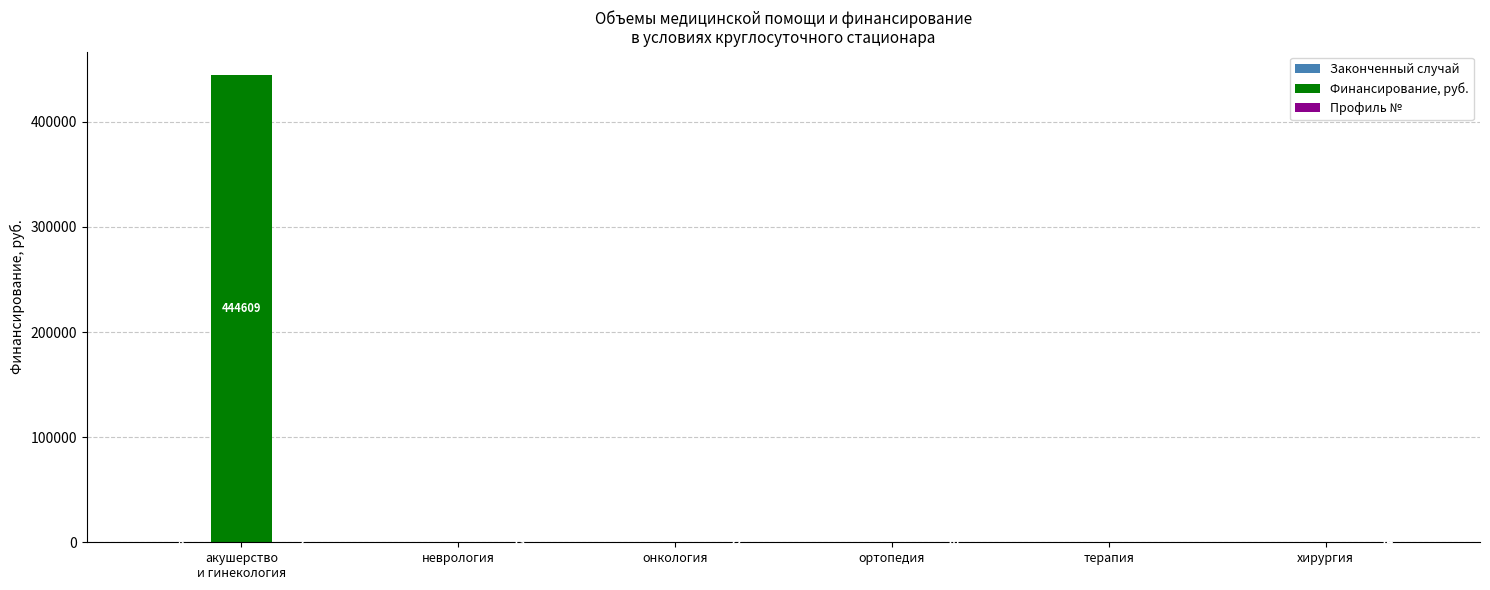

Is it true that Финансирование, руб. equals -268856 at терапия?

False